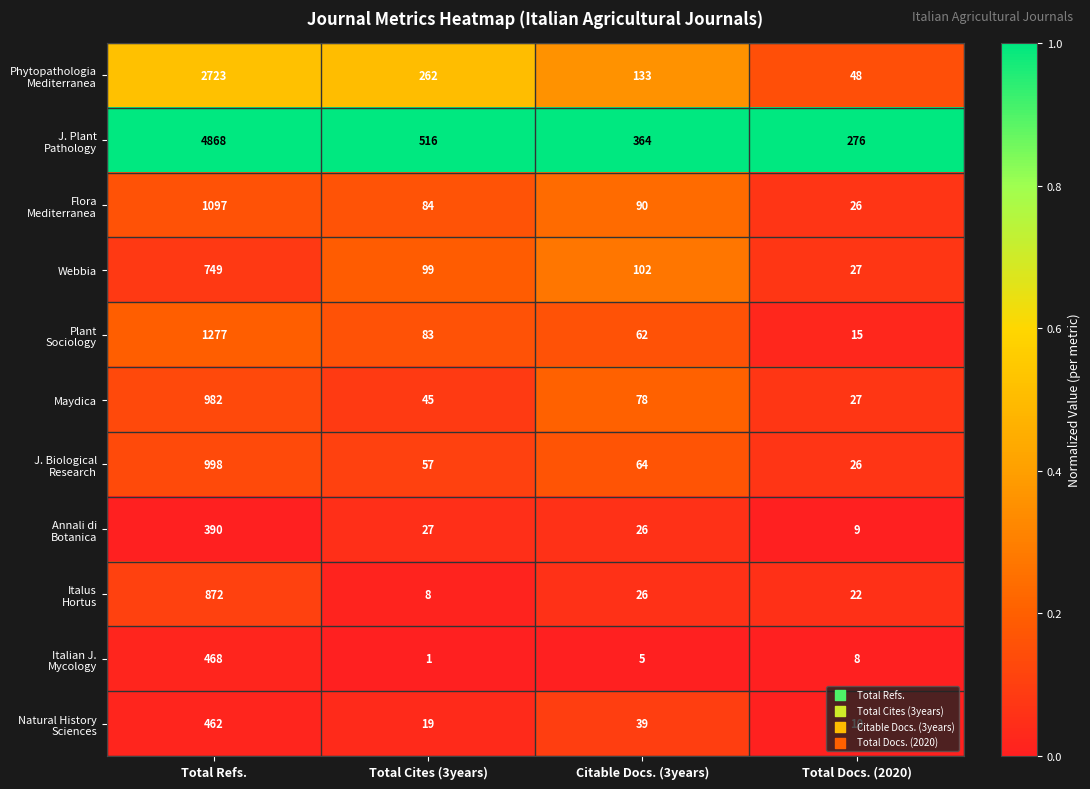

Is it true that Webbia equals 69 at Total Cites (3years)?

False